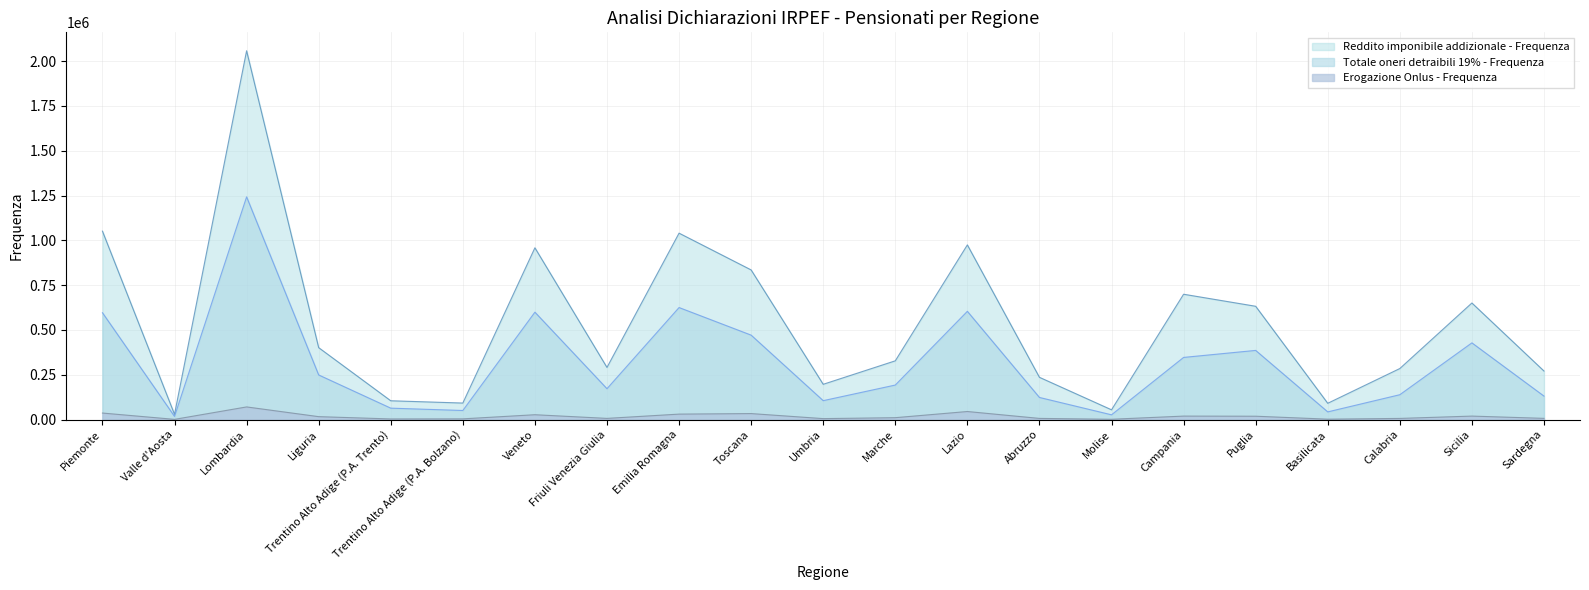

True or false: Reddito imponibile addizionale - Frequenza and Totale oneri detraibili 19% - Frequenza intersect in this chart.

False